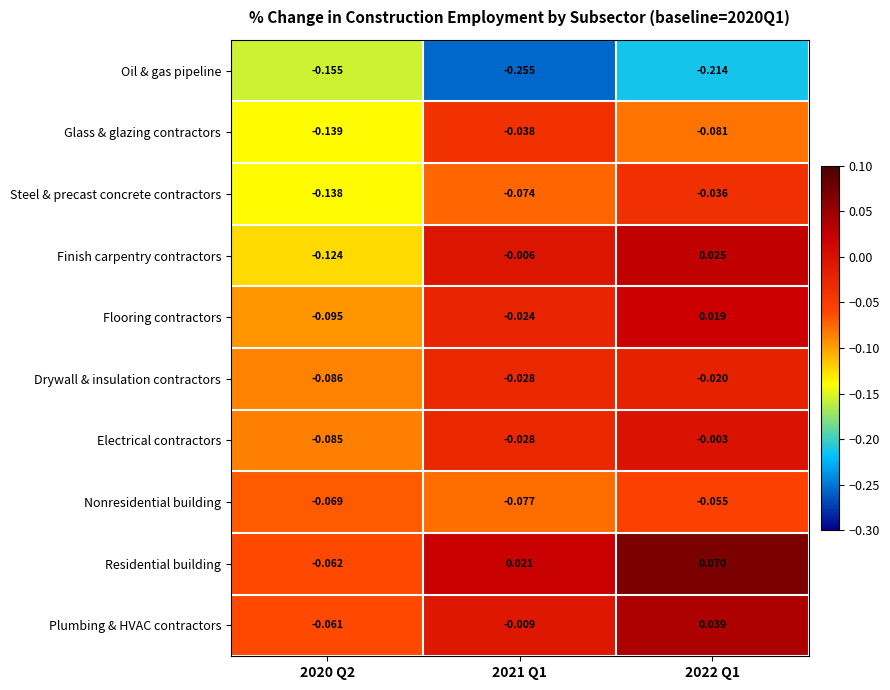

Which series has the largest total across all categories?

Residential building